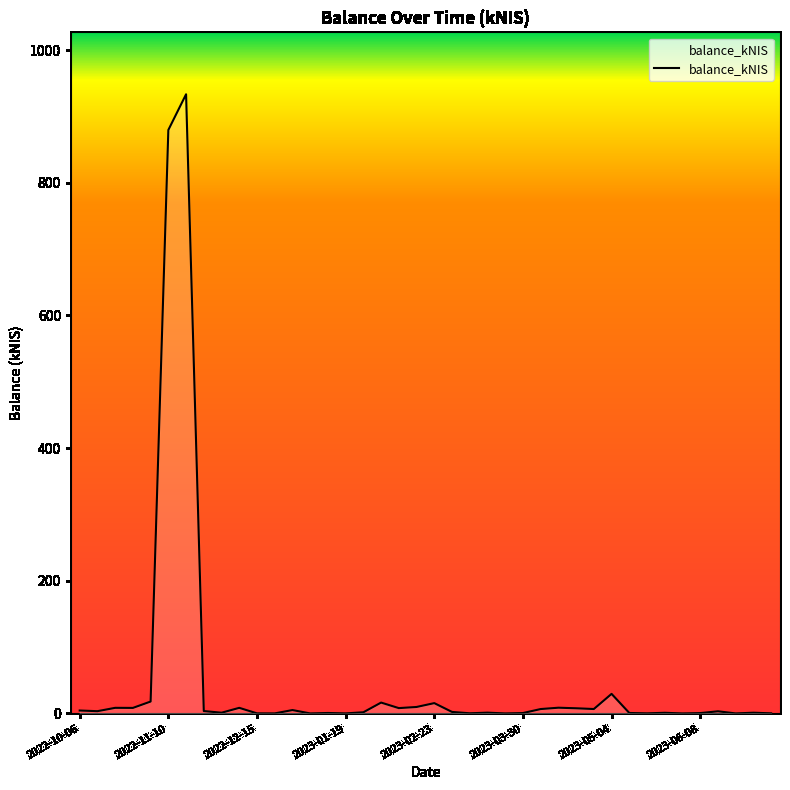

What is the maximum value shown in the chart?

933.5